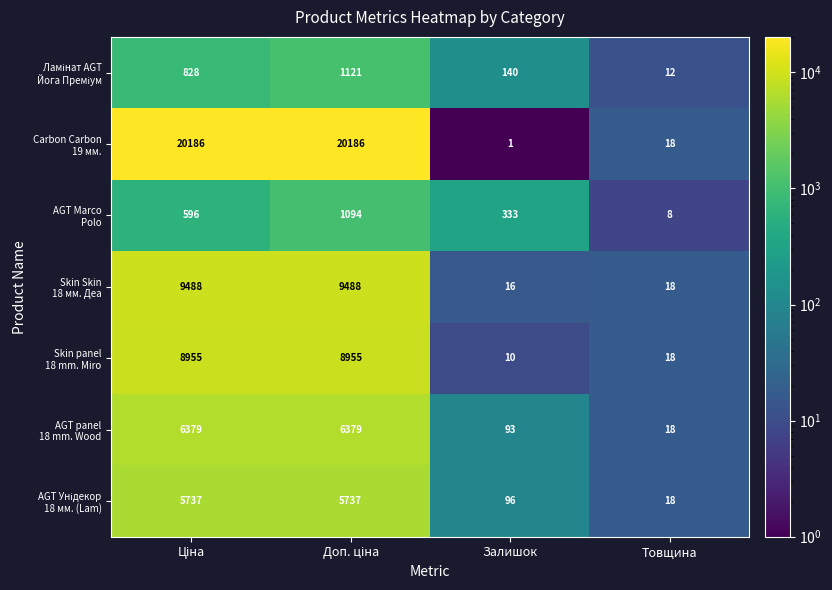

At which category does the chart reach its minimum across all series?

Залишок